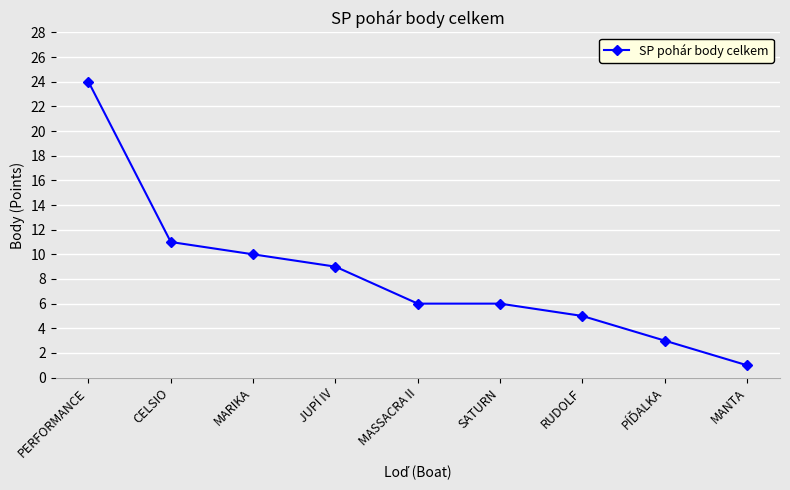

Read the value at CELSIO.

11